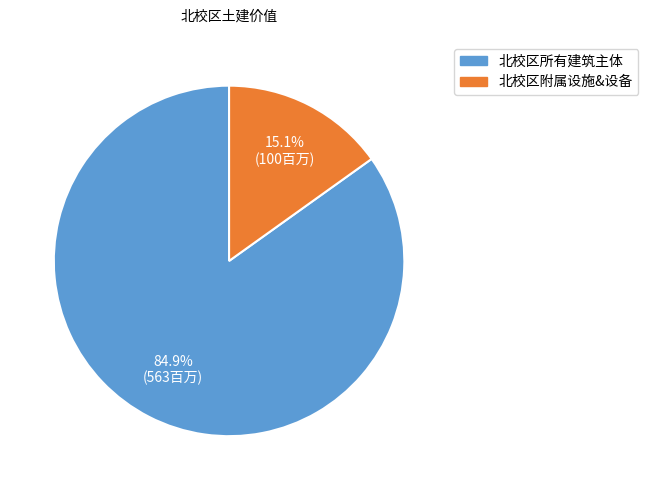

What percentage is the 北校区附属设施&设备 slice, to the nearest percent?

15%